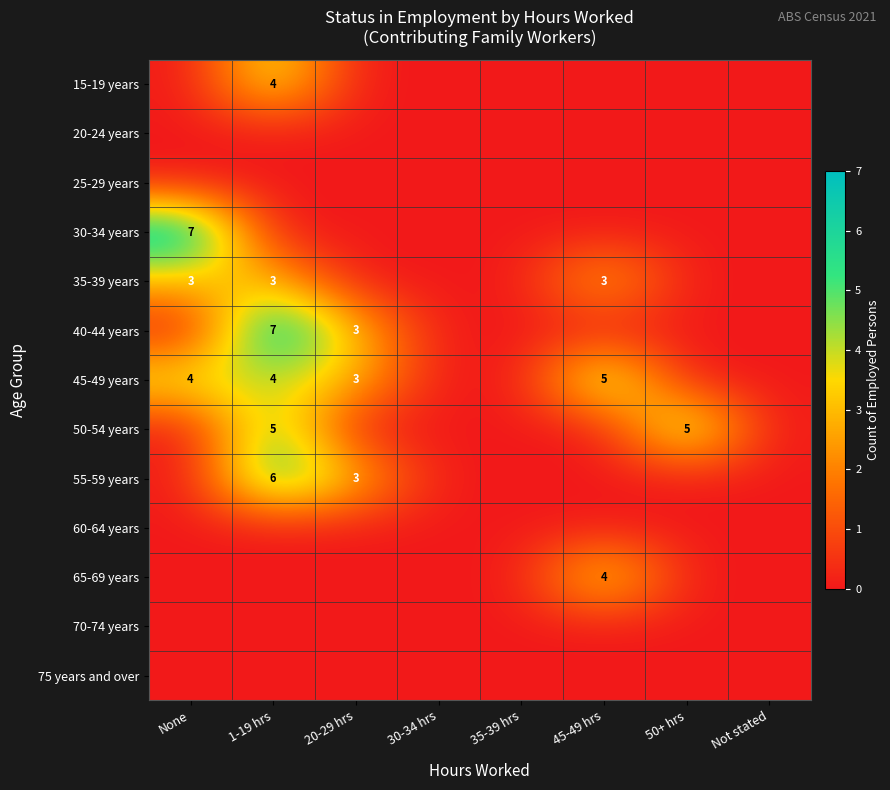

True or false: 35-39 years has a value of 3 at None.

True